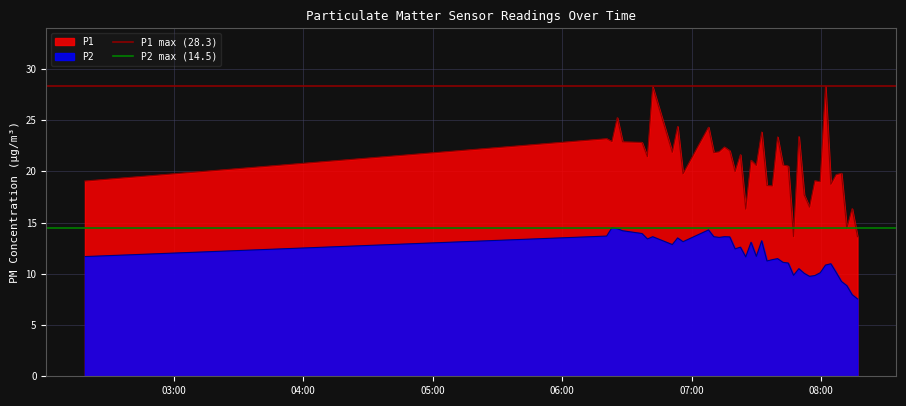

The value of P2 max (14.5) at 04:00 is 14.5. True or false?

True